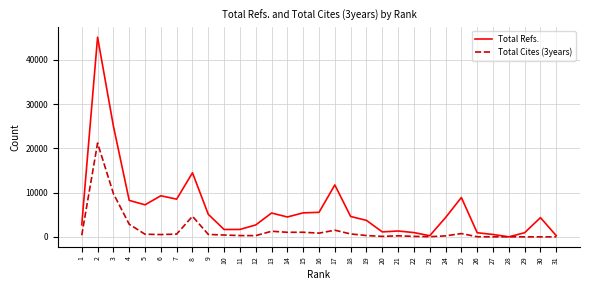

The value of Total Refs. at 28 is 0. True or false?

True